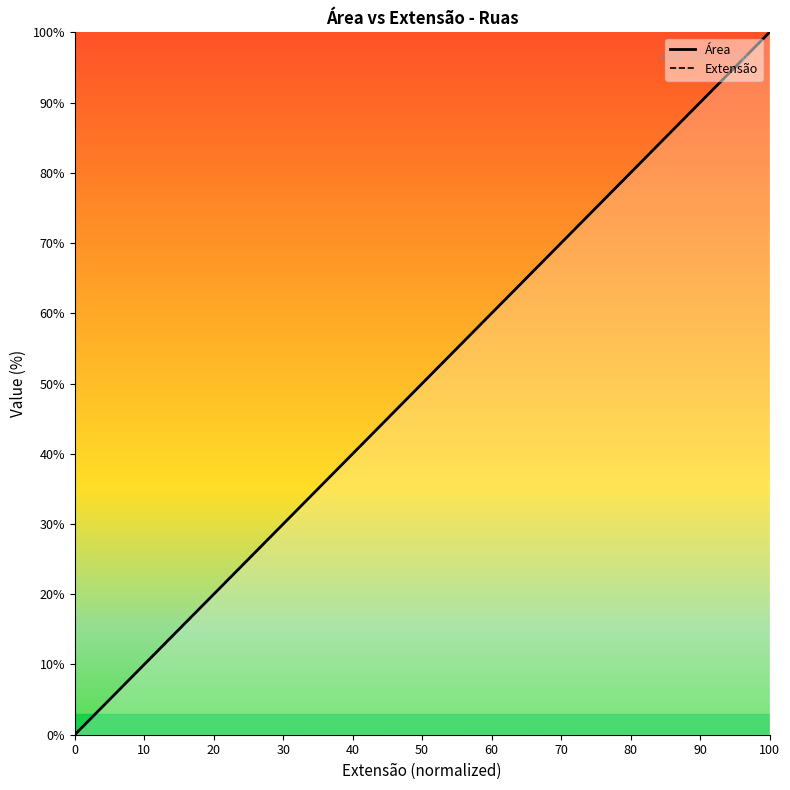

How many values in the Área series are below 21?

9